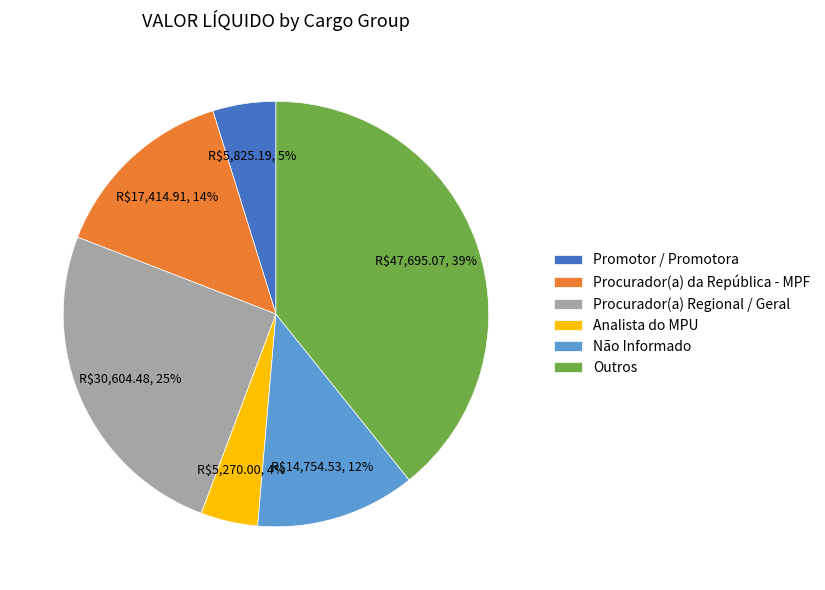

What percentage is the Procurador(a) Regional / Geral slice, to the nearest percent?

25%